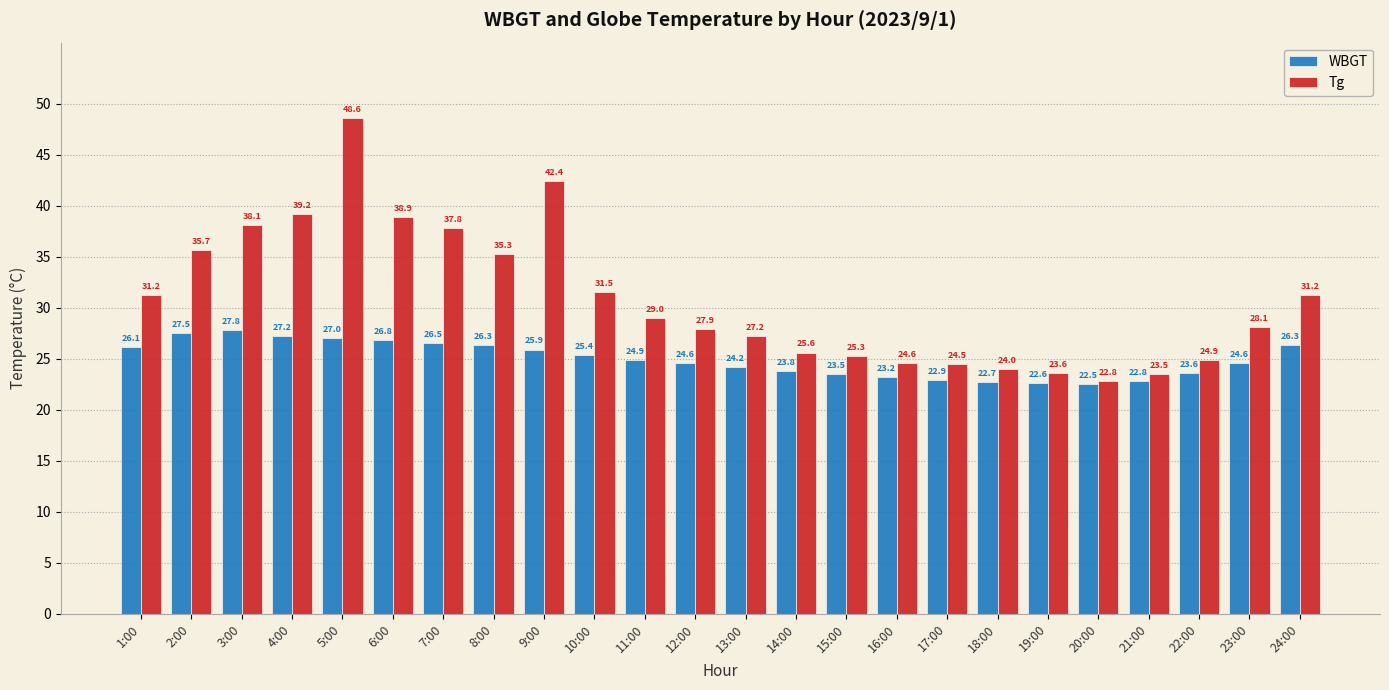

How many series are shown in this chart?

2